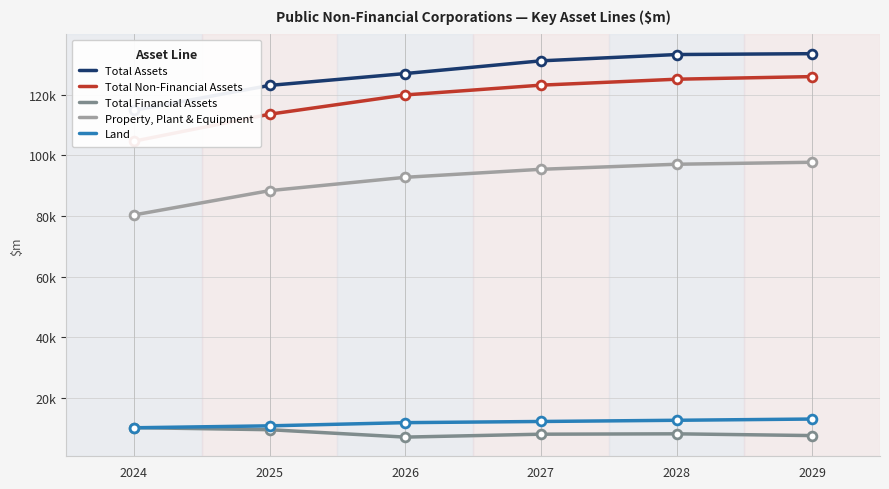

Which series has the largest total across all categories?

Total Assets